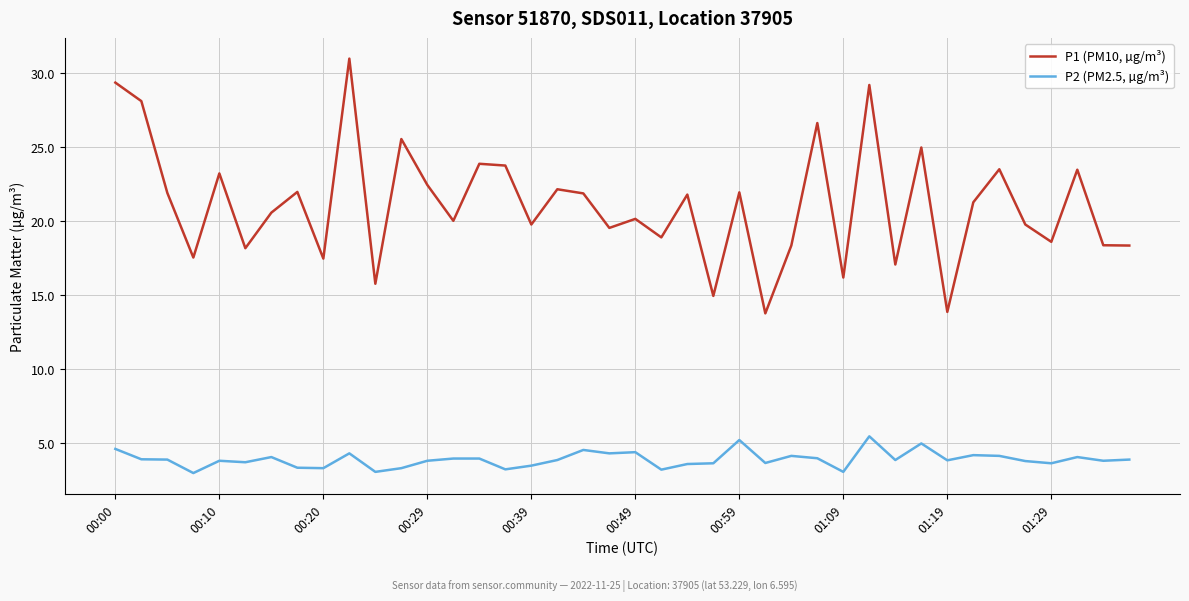

What is the smallest value displayed?

3.0